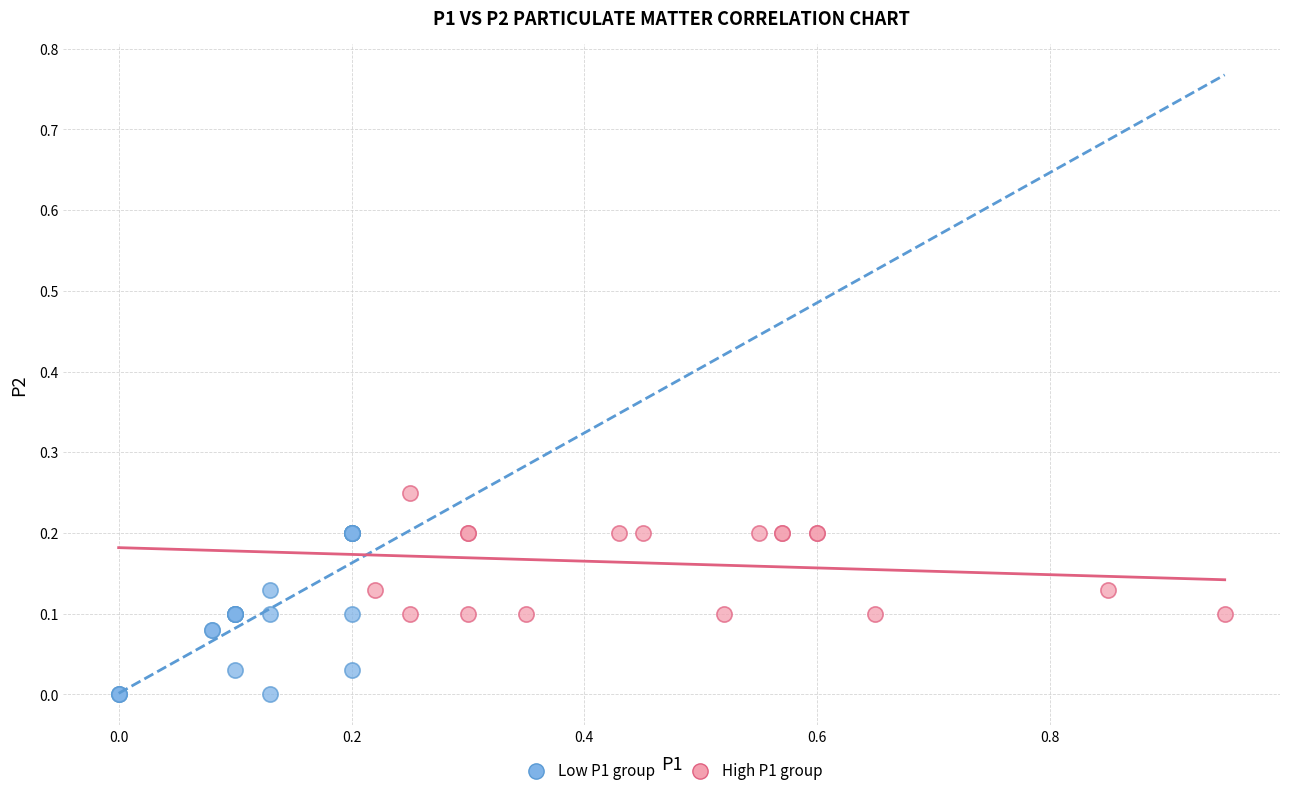

Which series has the widest spread of Y values?

Low P1 group